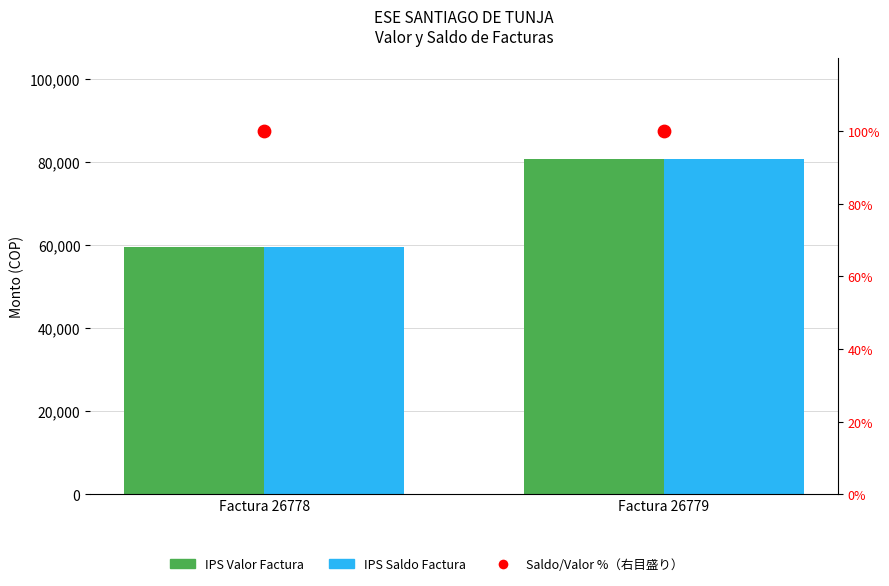

Which series contains the lowest Y value?

Saldo/Valor %（右目盛り）